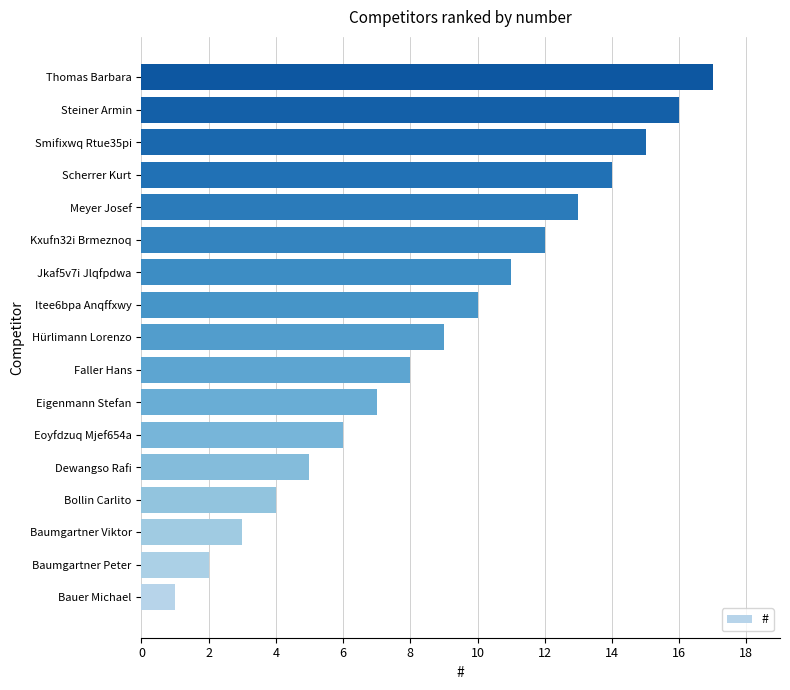

Rank the categories by value from highest to lowest.

Thomas Barbara, Steiner Armin, Smifixwq Rtue35pi, Scherrer Kurt, Meyer Josef, Kxufn32i Brmeznoq, Jkaf5v7i Jlqfpdwa, Itee6bpa Anqffxwy, Hürlimann Lorenzo, Faller Hans, Eigenmann Stefan, Eoyfdzuq Mjef654a, Dewangso Rafi, Bollin Carlito, Baumgartner Viktor, Baumgartner Peter, Bauer Michael